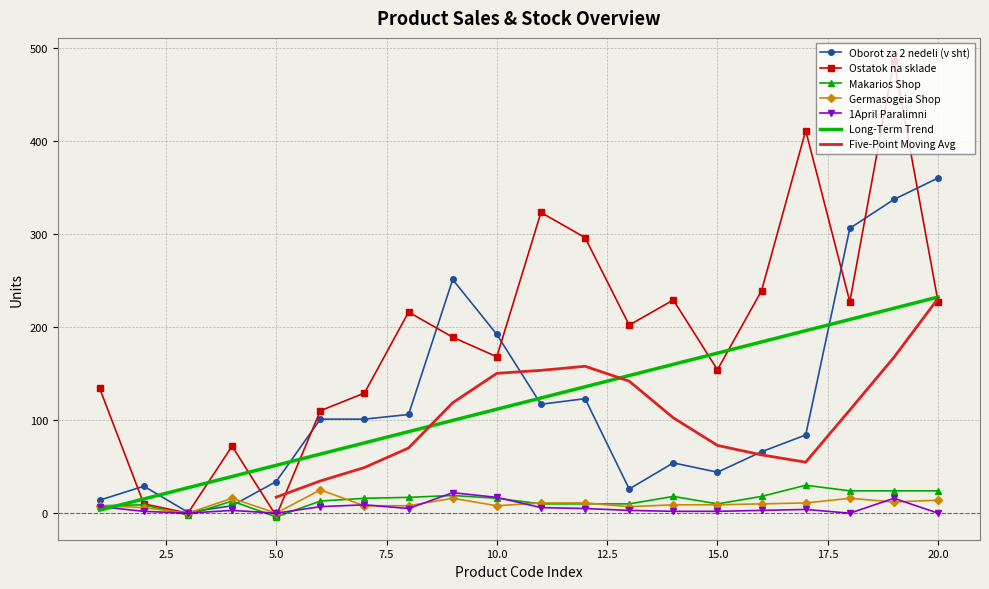

The Germasogeia Shop series shows 9.0 at 15.0. True or false?

True